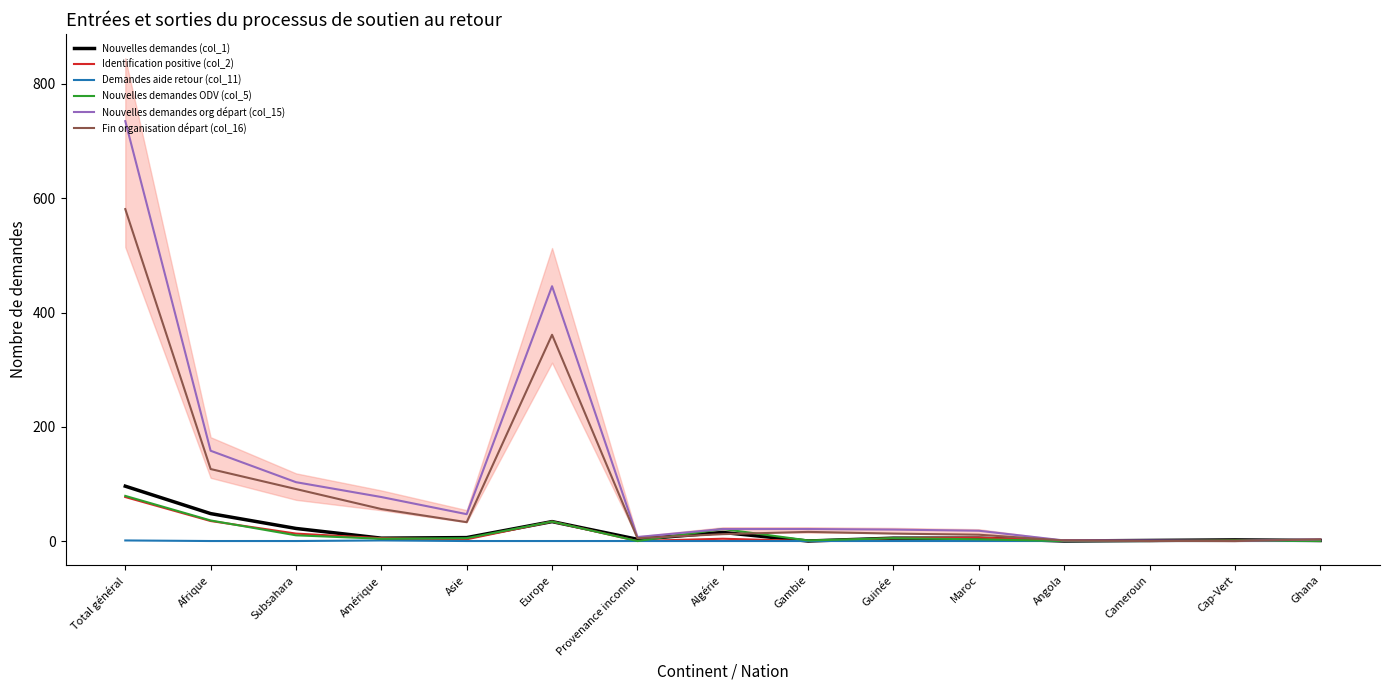

What is the value of the Nouvelles demandes (col_1) point at the 3rd from the left?

22